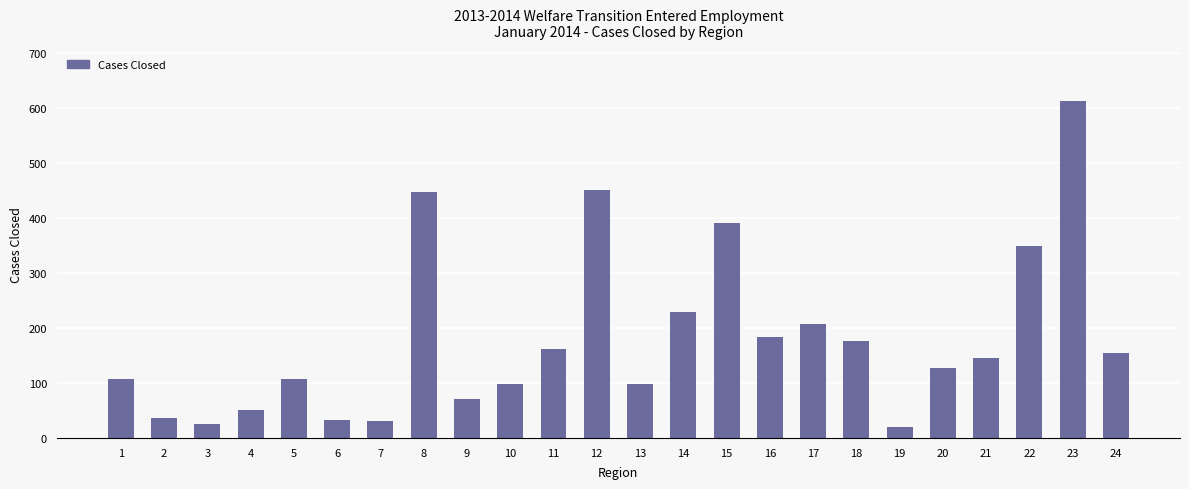

The chart shows a value of 56 at 16. True or false?

False